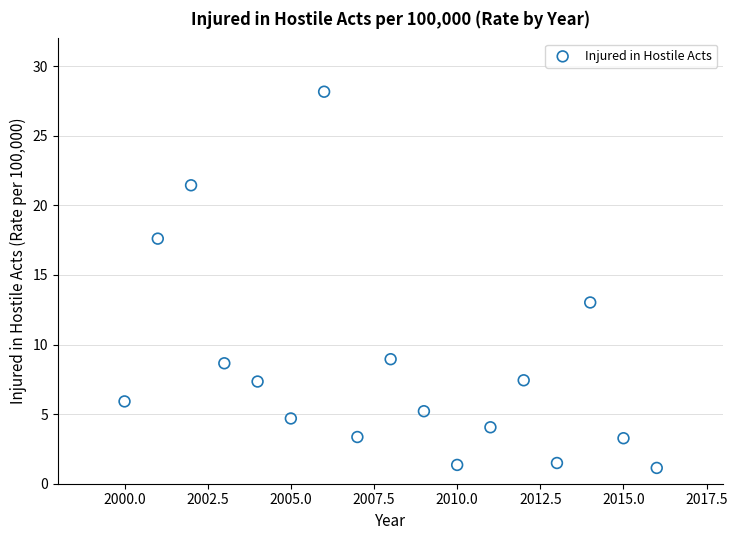

What is the range of X values (max minus min)?

16.0